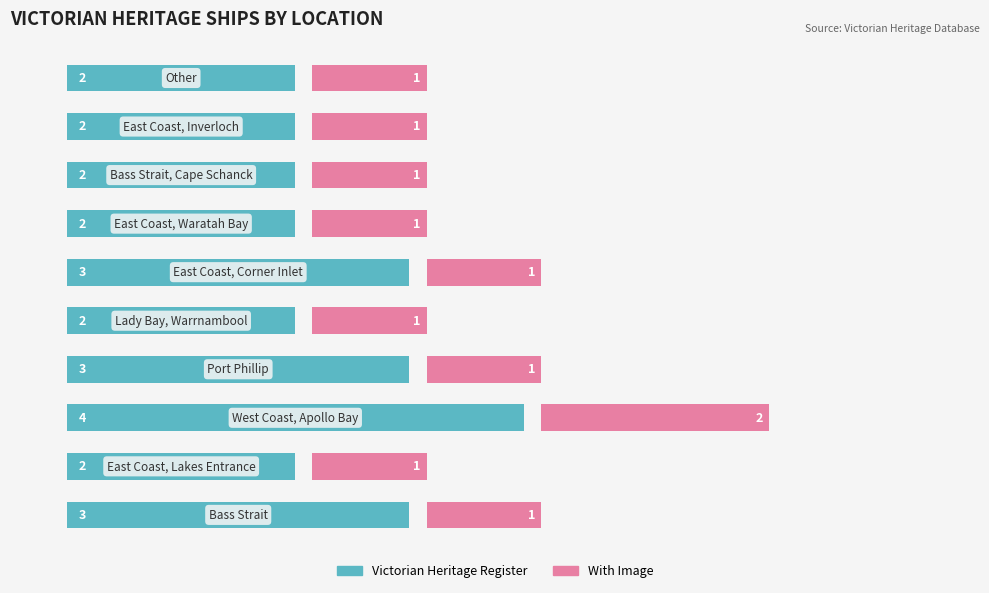

Reading left to right, transcribe all the data shown in this chart.

Victorian Heritage Register: 0=3.0	1=2.0	2=4.0	3=3.0	4=2.0	5=3.0	6=2.0	7=2.0	8=2.0	9=2.0
With Image: 0=1.0	1=1.0	2=2.0	3=1.0	4=1.0	5=1.0	6=1.0	7=1.0	8=1.0	9=1.0